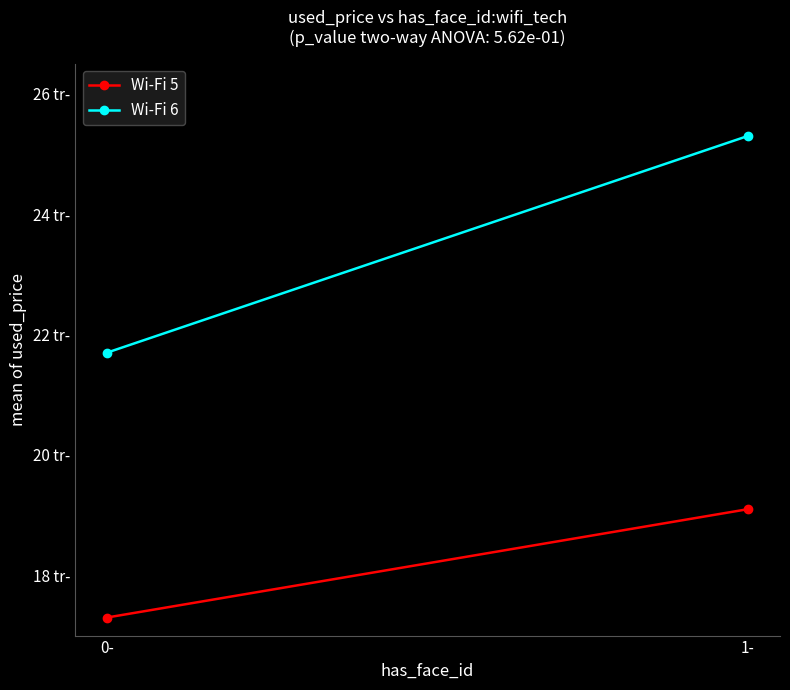

At which category is the sum across all series the highest?

1-